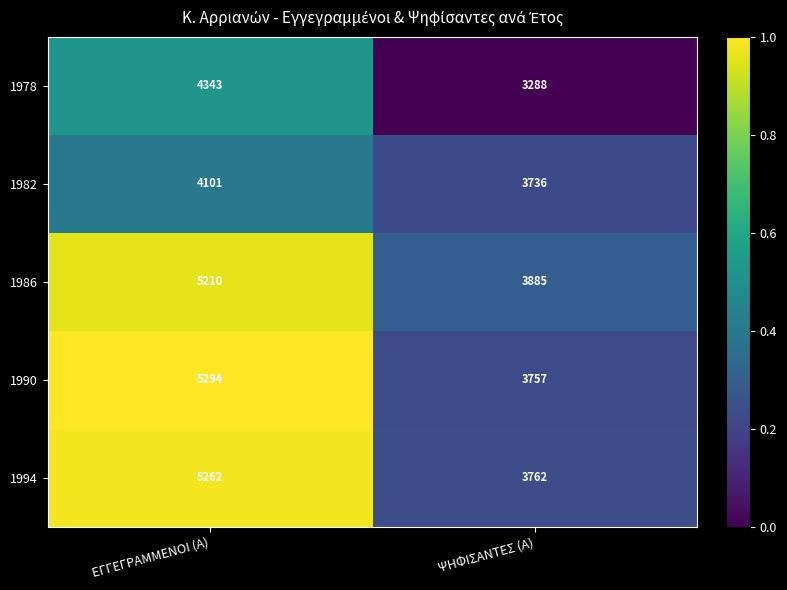

What is the sum of all 1978 values?

7631